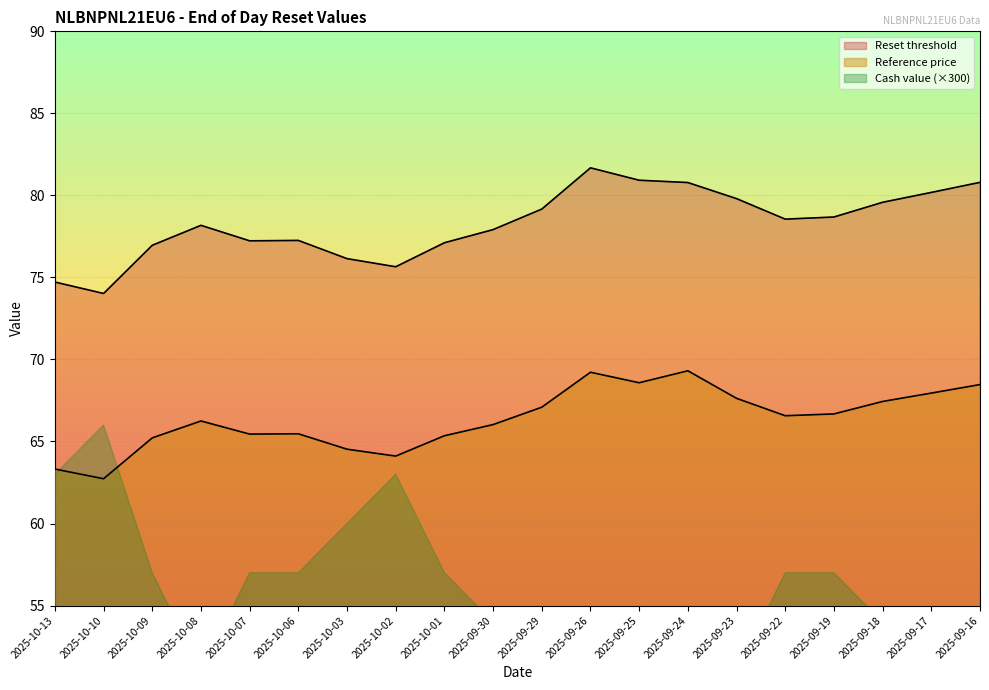

What is the average value of the Reference price series?

66.4